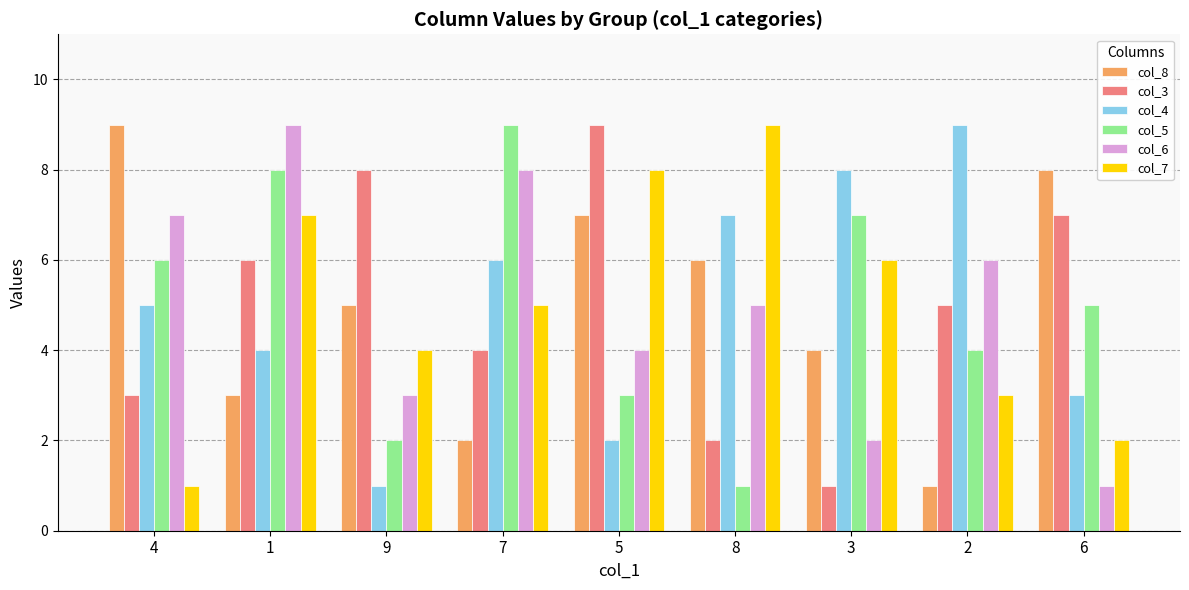

Is the value of col_4 at 5 greater than the value of col_5 at 3?

No